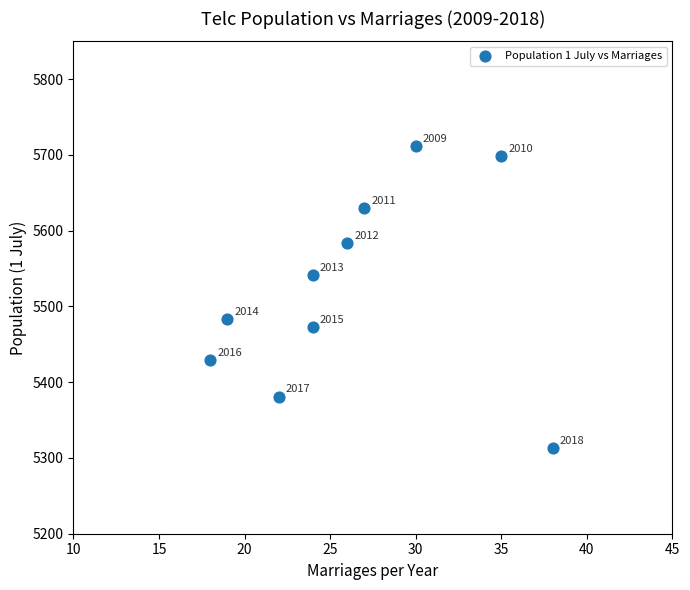

What is the range of Y values (max minus min)?

399